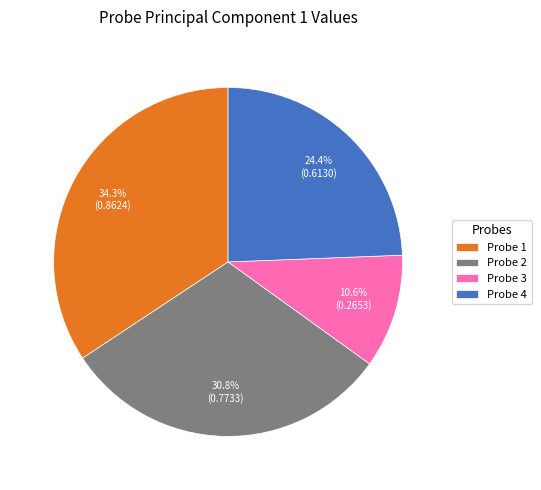

Does any single category account for the majority?

No